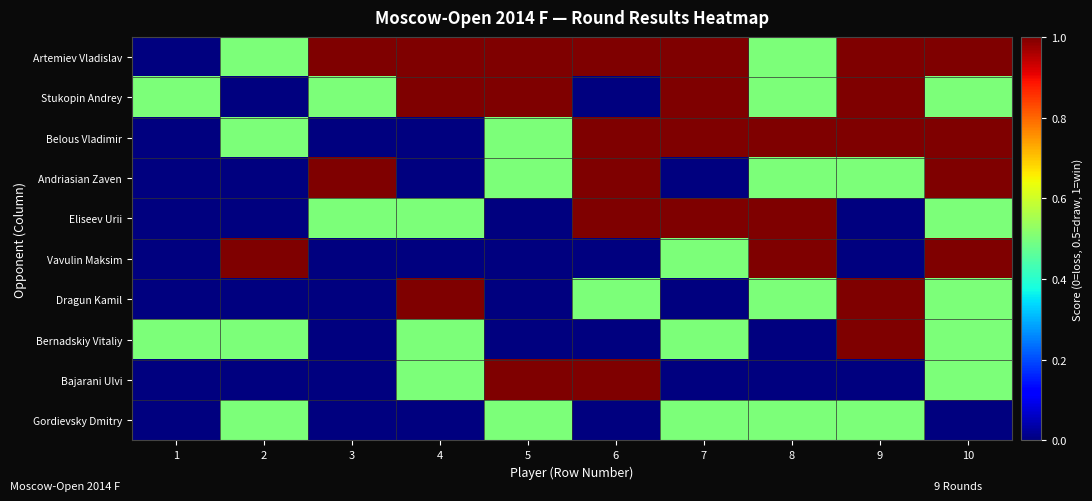

Which series changed the most between 4 and 7?

Belous Vladimir